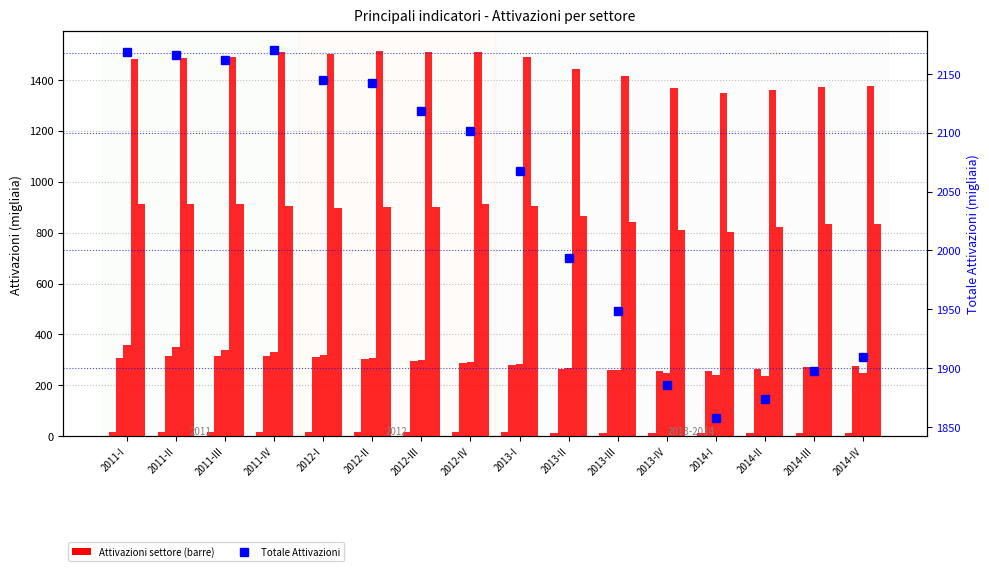

Are the bars horizontal?

No